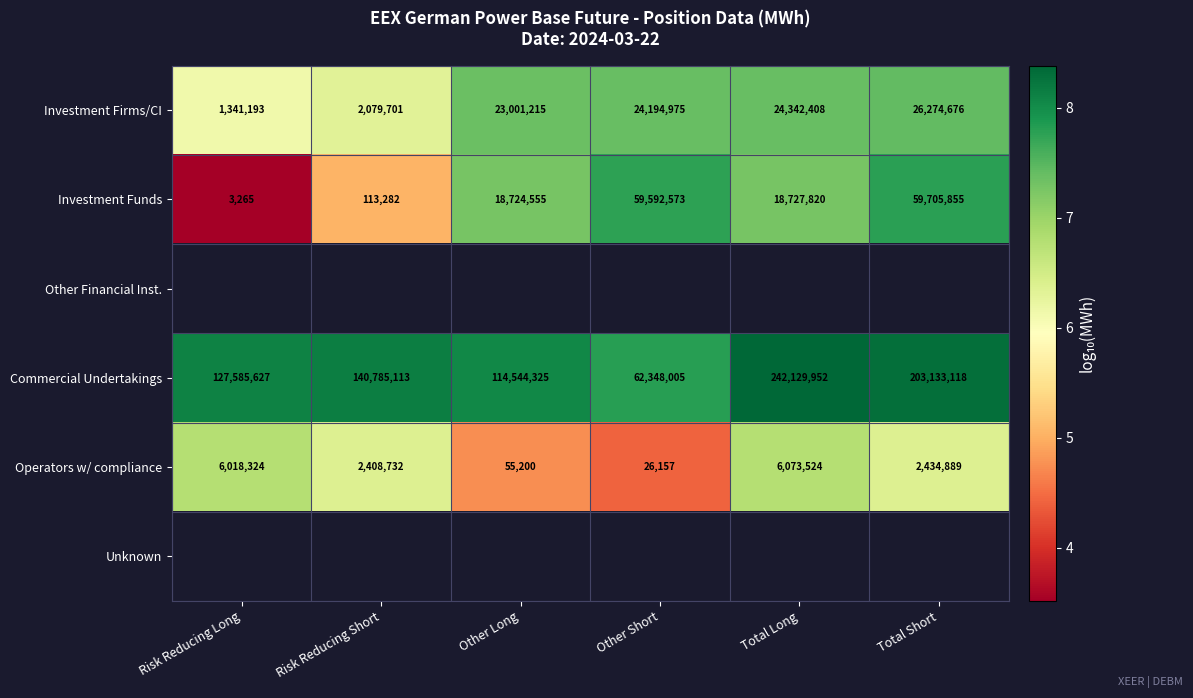

Which has a higher value, Other Short or Total Short?

Total Short